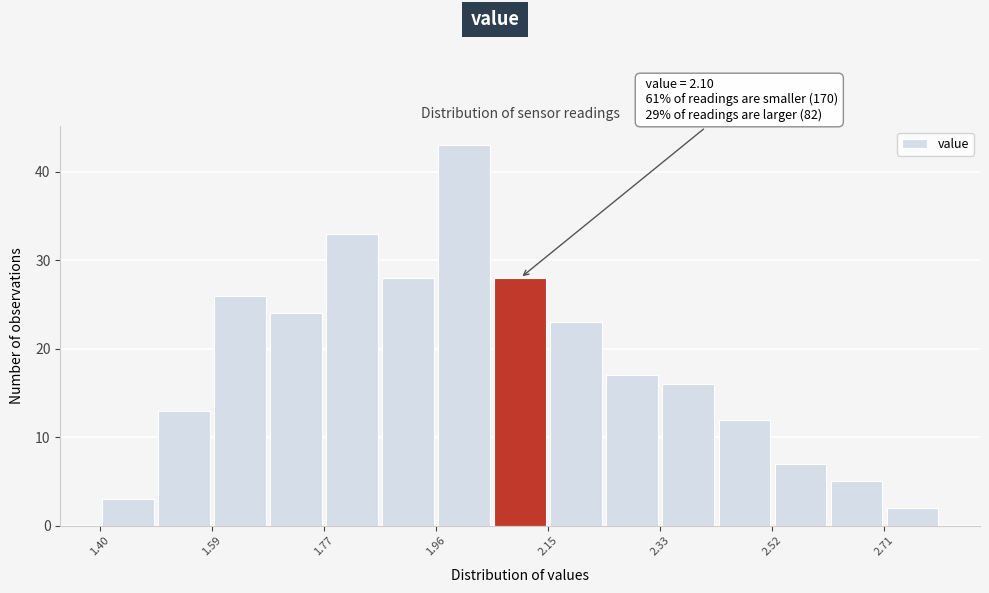

Which range on the x-axis has the tallest bar?

1.96 to 2.06